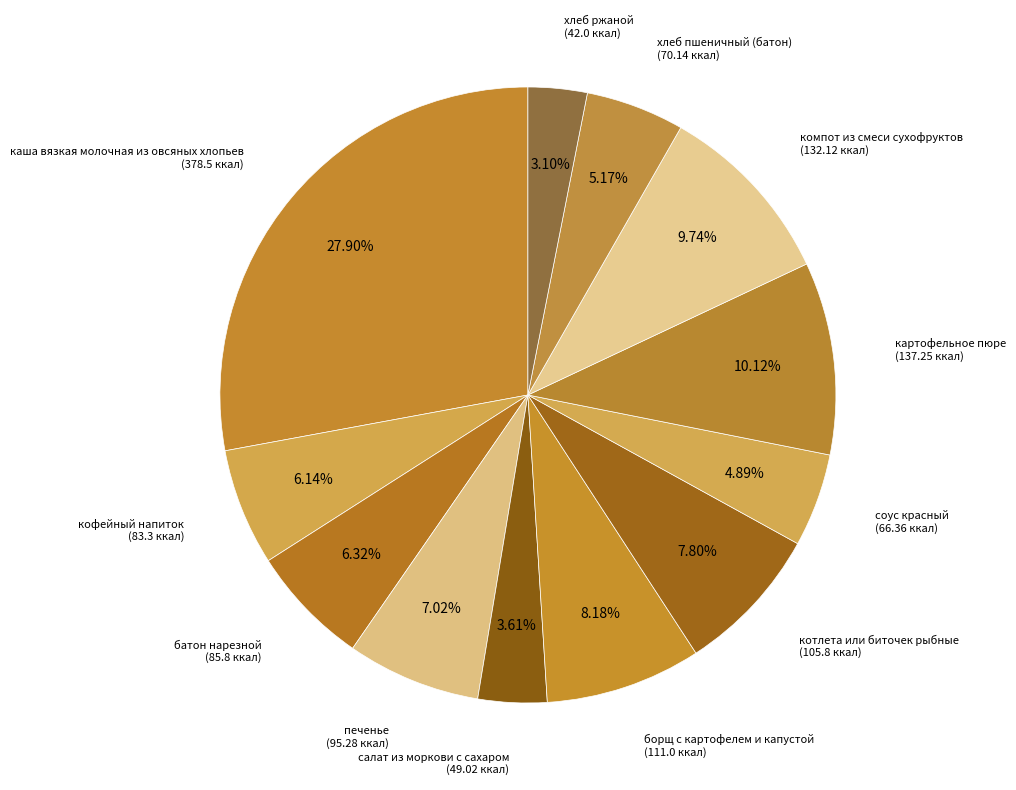

Count the number of slices in the pie.

12